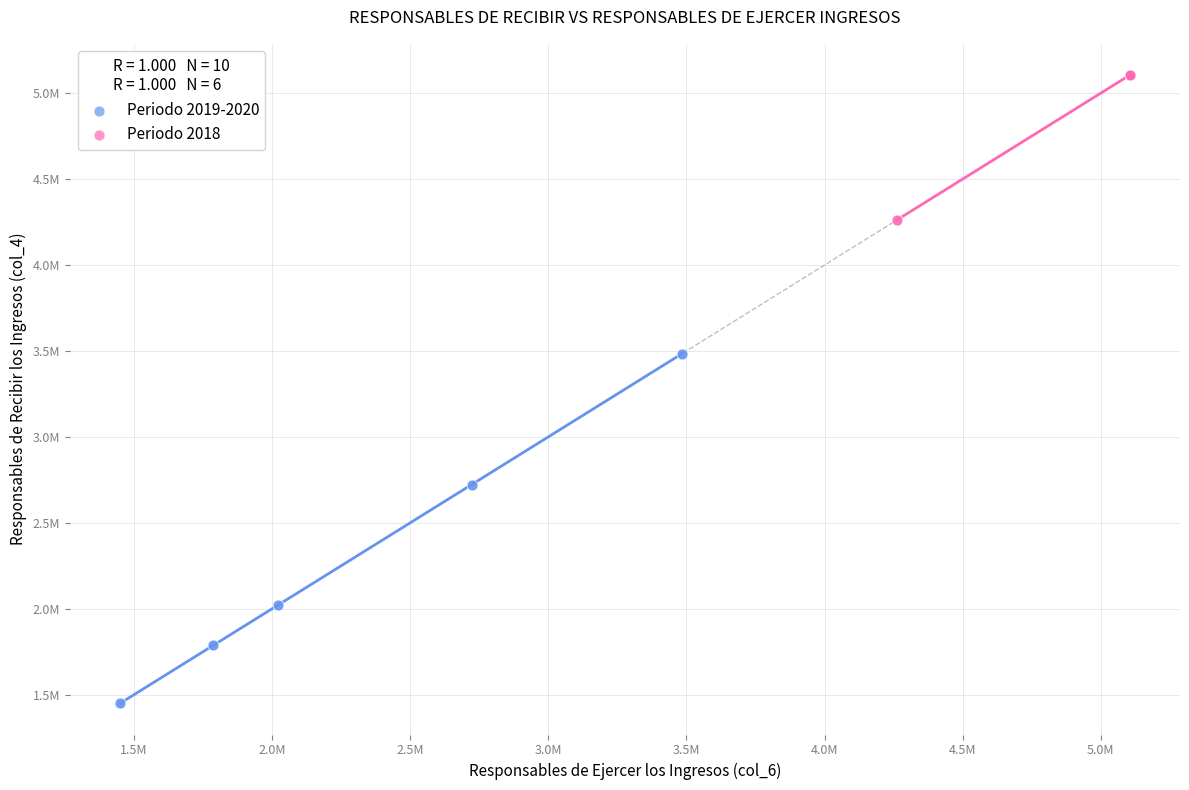

Which series has the largest Y range (max minus min)?

Periodo 2019-2020